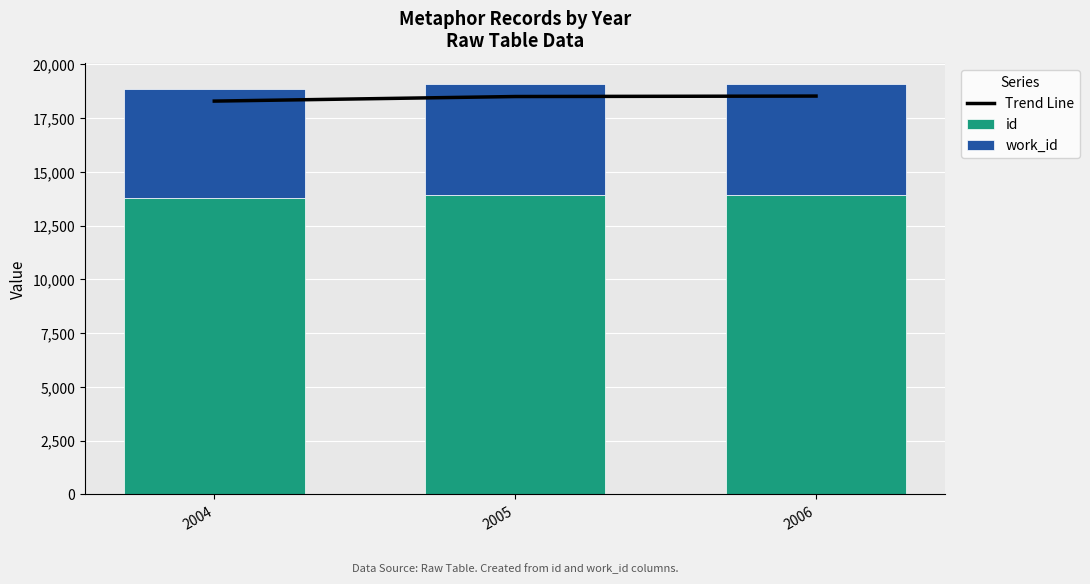

True or false: Trend Line has a value of 18296.1 at 2004.

True